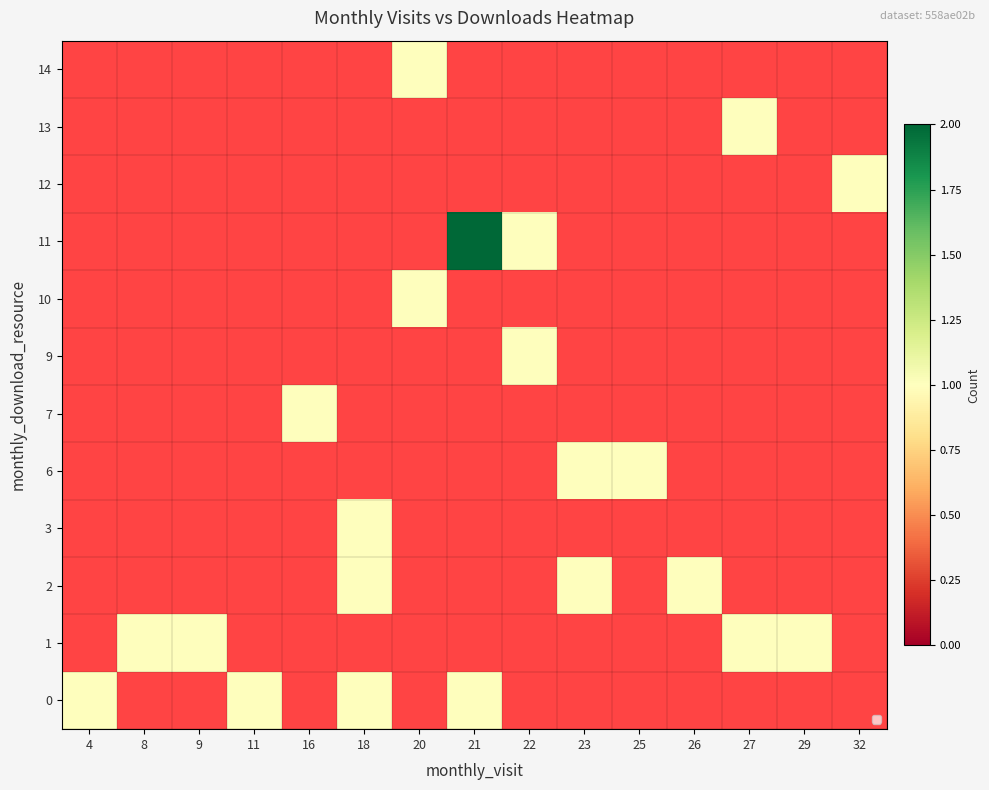

Is the value of 11 at 21 greater than the value of 10 at 27?

No